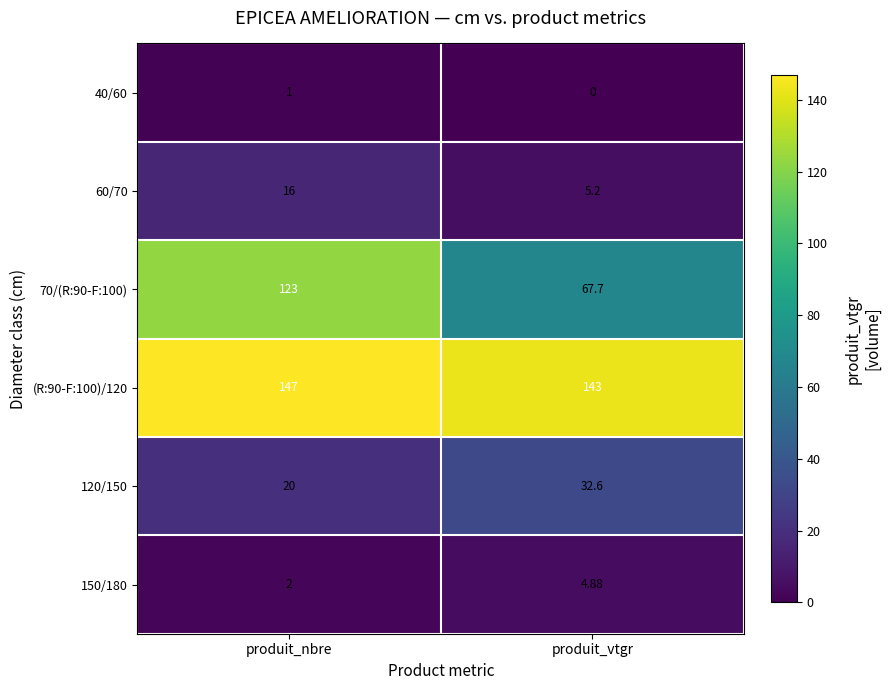

At which label does 150/180 reach its minimum?

produit_nbre